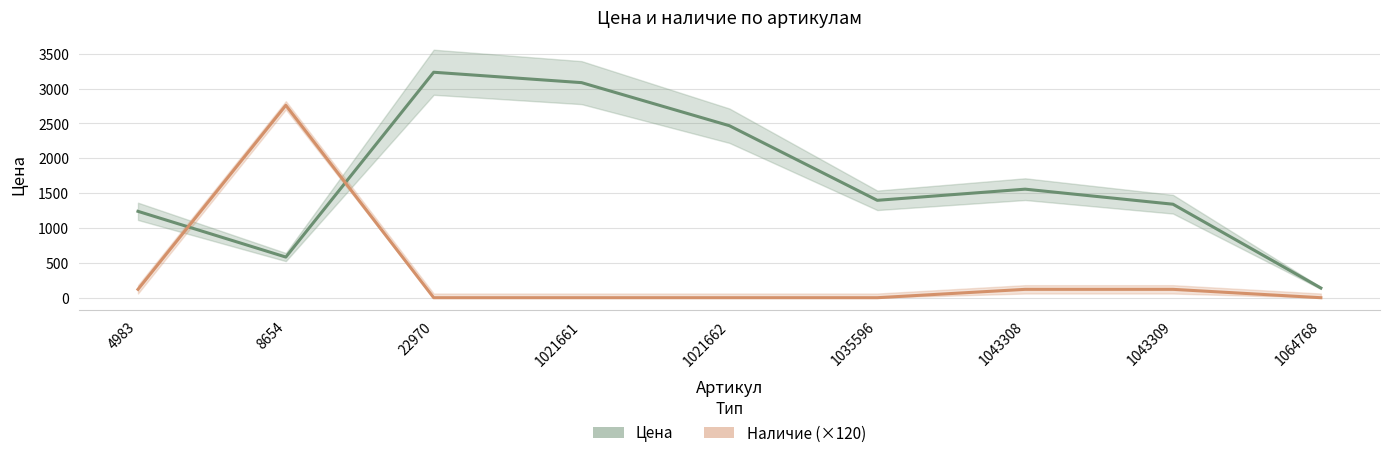

At which label does Наличие (×120) reach its peak?

8654